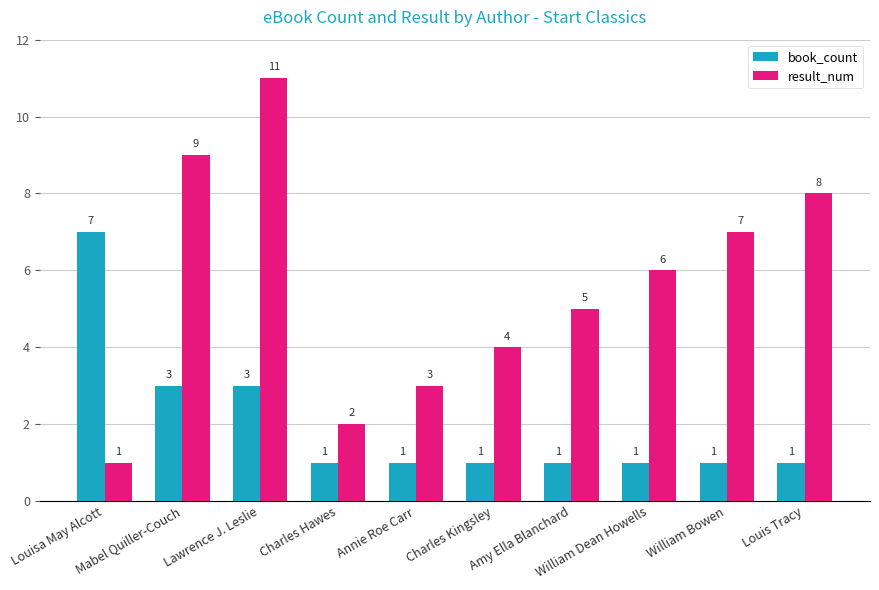

What is the sum of the result_num values at Mabel Quiller-Couch and Lawrence J. Leslie?

20